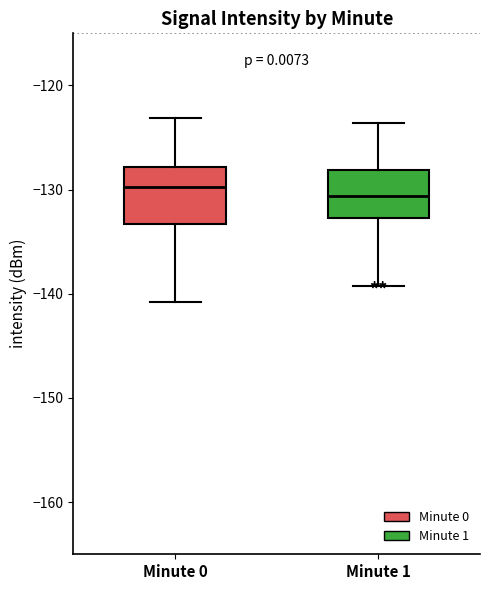

Reading left to right, transcribe this box plot: for each box, give where its median line is, the range the box spans, and where its two whiskers end, as read against the y-axis. The values are not printed on the chart, so give them approximately, as read against the axis.

Minute 0: median -130, box -133 to -128, whiskers -141 to -123
Minute 1: median -131, box -133 to -128, whiskers -139 to -124